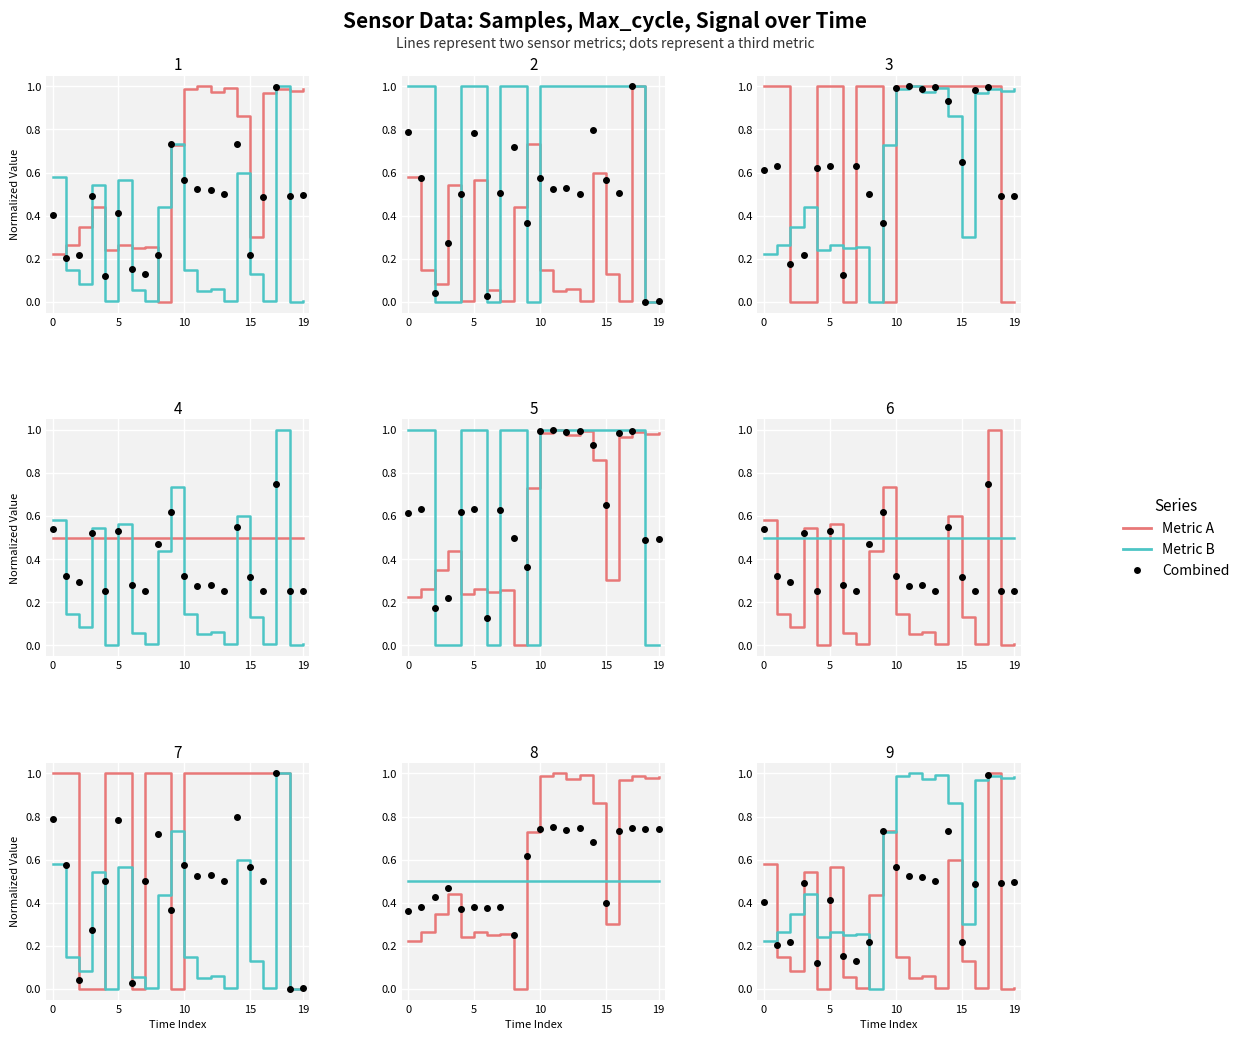

Which series reaches the maximum Y coordinate?

Metric A